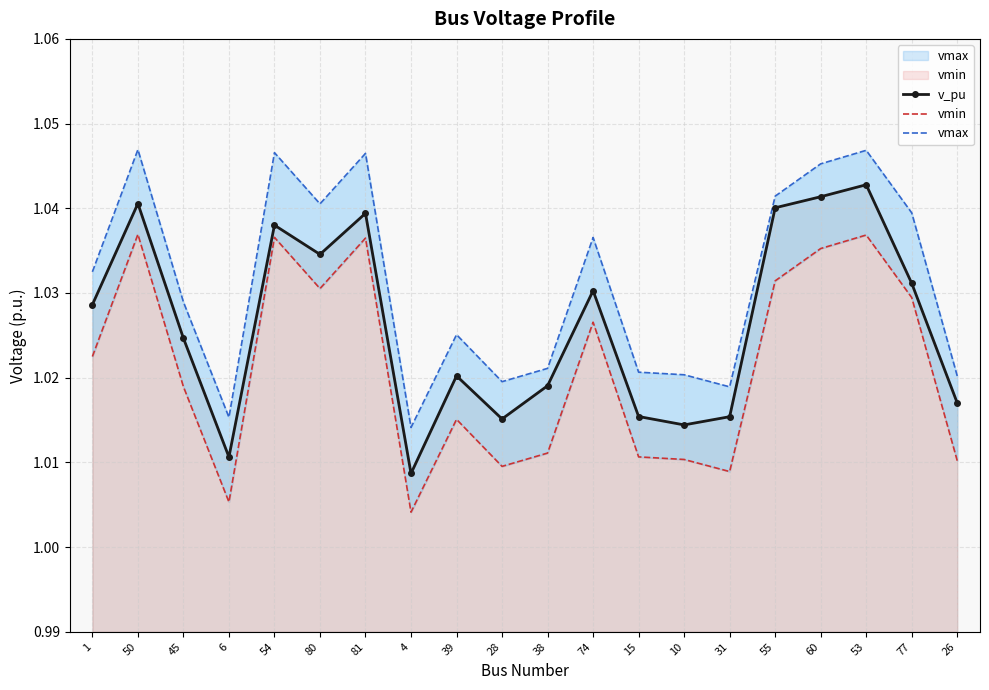

Which series changed the most between 55 and 26?

v_pu